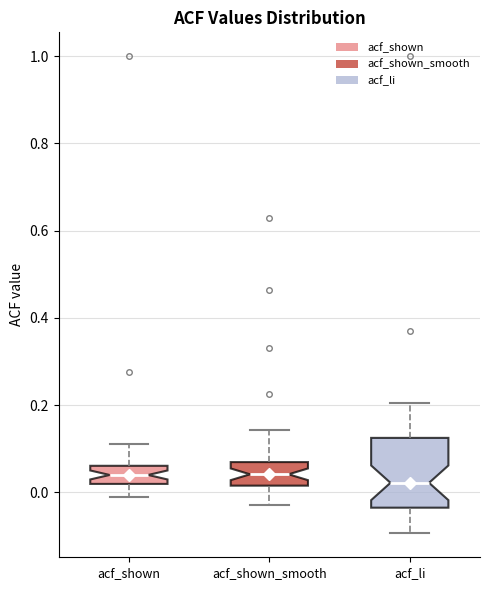

Comparing the boxes themselves (not the whiskers), which one is the tallest?

acf_li